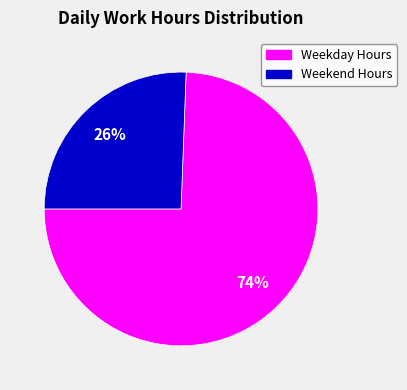

To the nearest percent, what is the average slice percentage?

50%